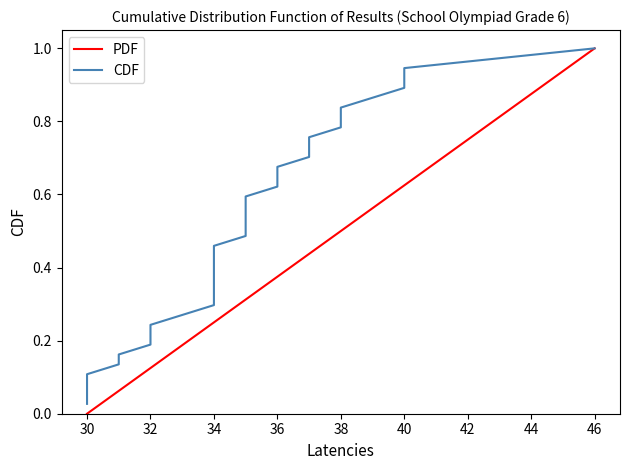

What is the difference between the second highest and second lowest values in the CDF series?

0.9